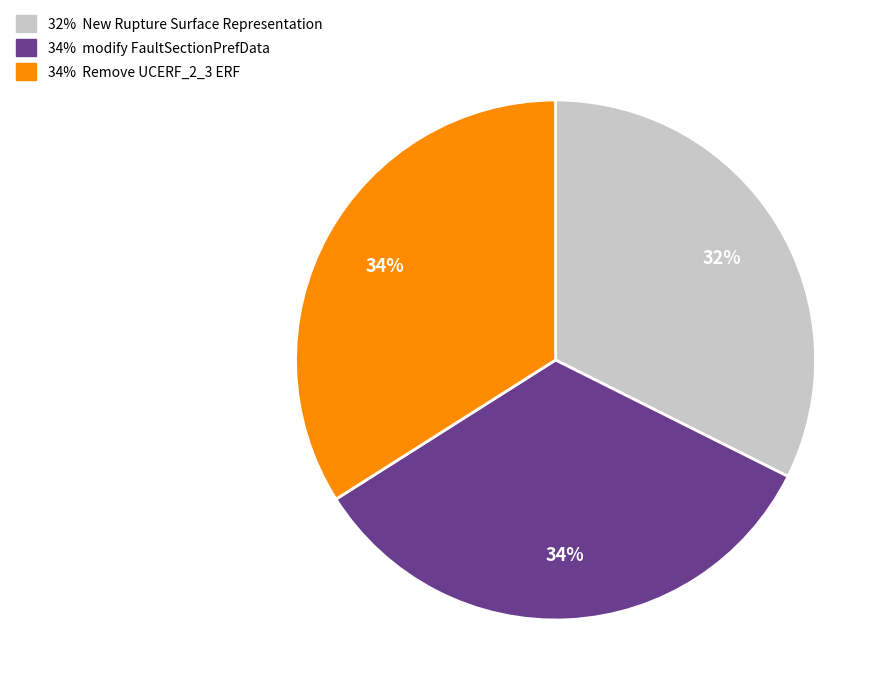

To the nearest percent, what is the average slice percentage?

33%